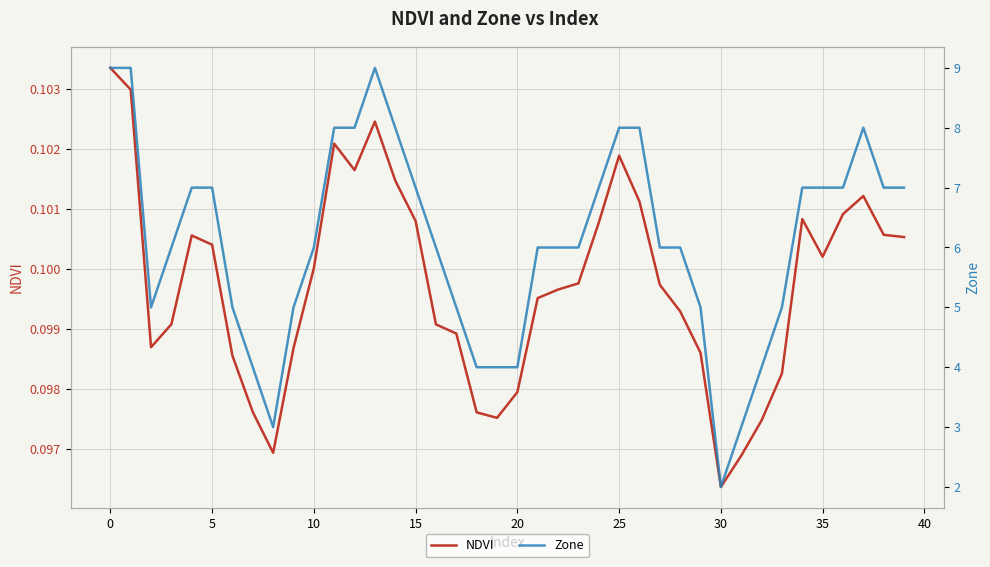

True or false: Zone has more than 1 points higher than both neighbors.

True